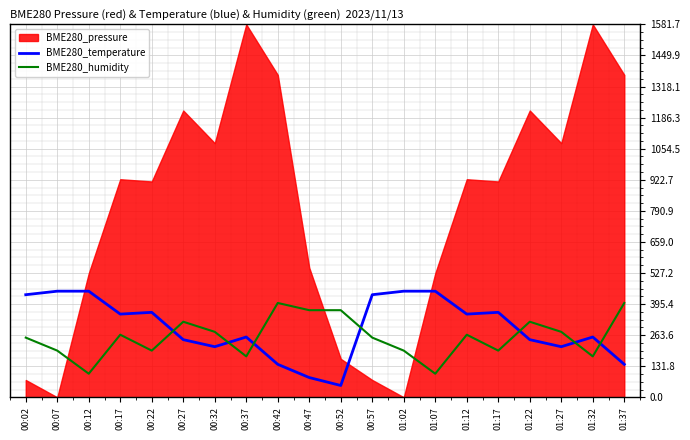

True or false: BME280_temperature and BME280_humidity cross at least once.

True